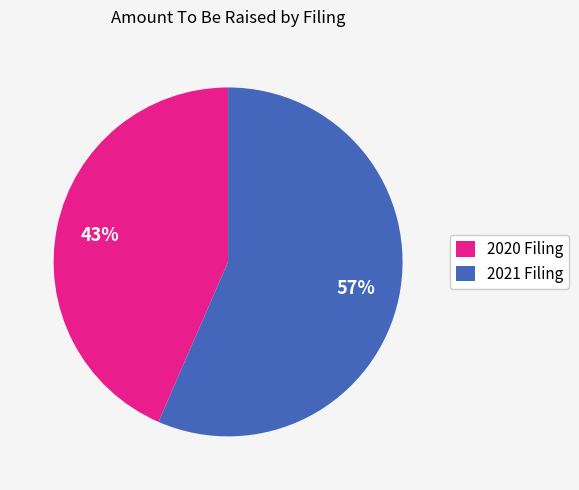

Approximately how many times larger is the value at 2021 Filing compared to 2020 Filing?

1.3